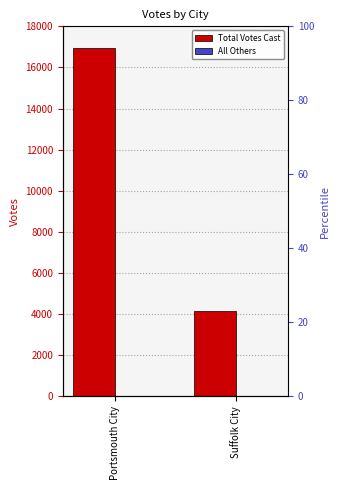

How many bars are there in total?

4